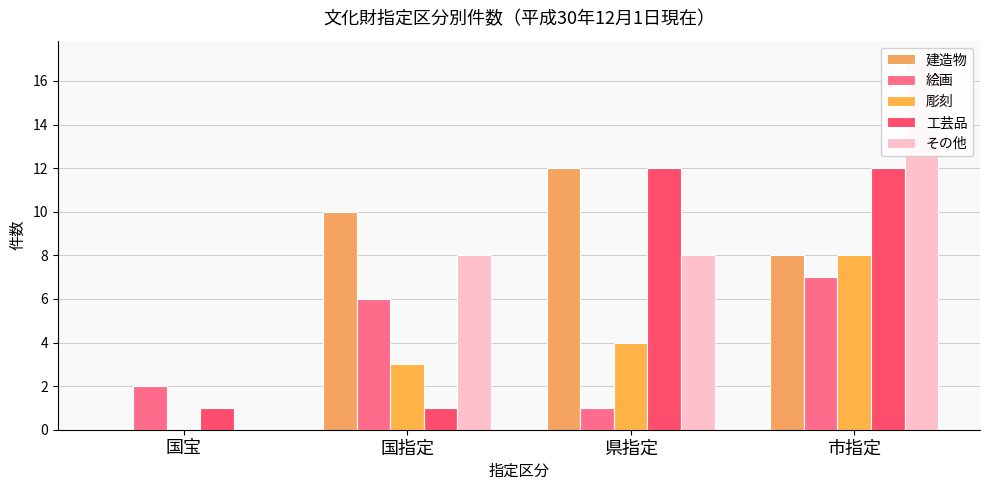

Is the value of 工芸品 at 市指定 greater than the value of その他 at 市指定?

No